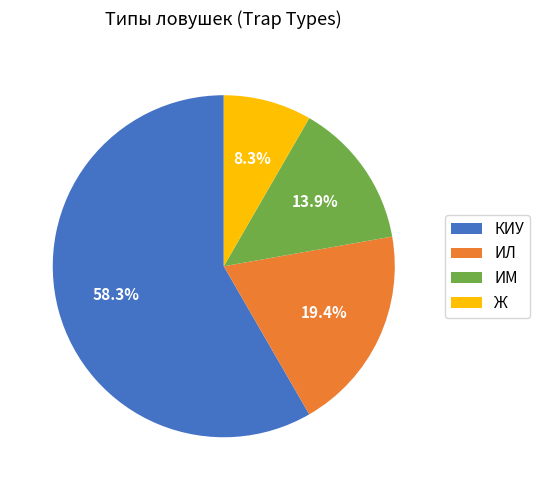

To the nearest percent, what is the difference between the ИЛ and ИМ slice percentages?

6%